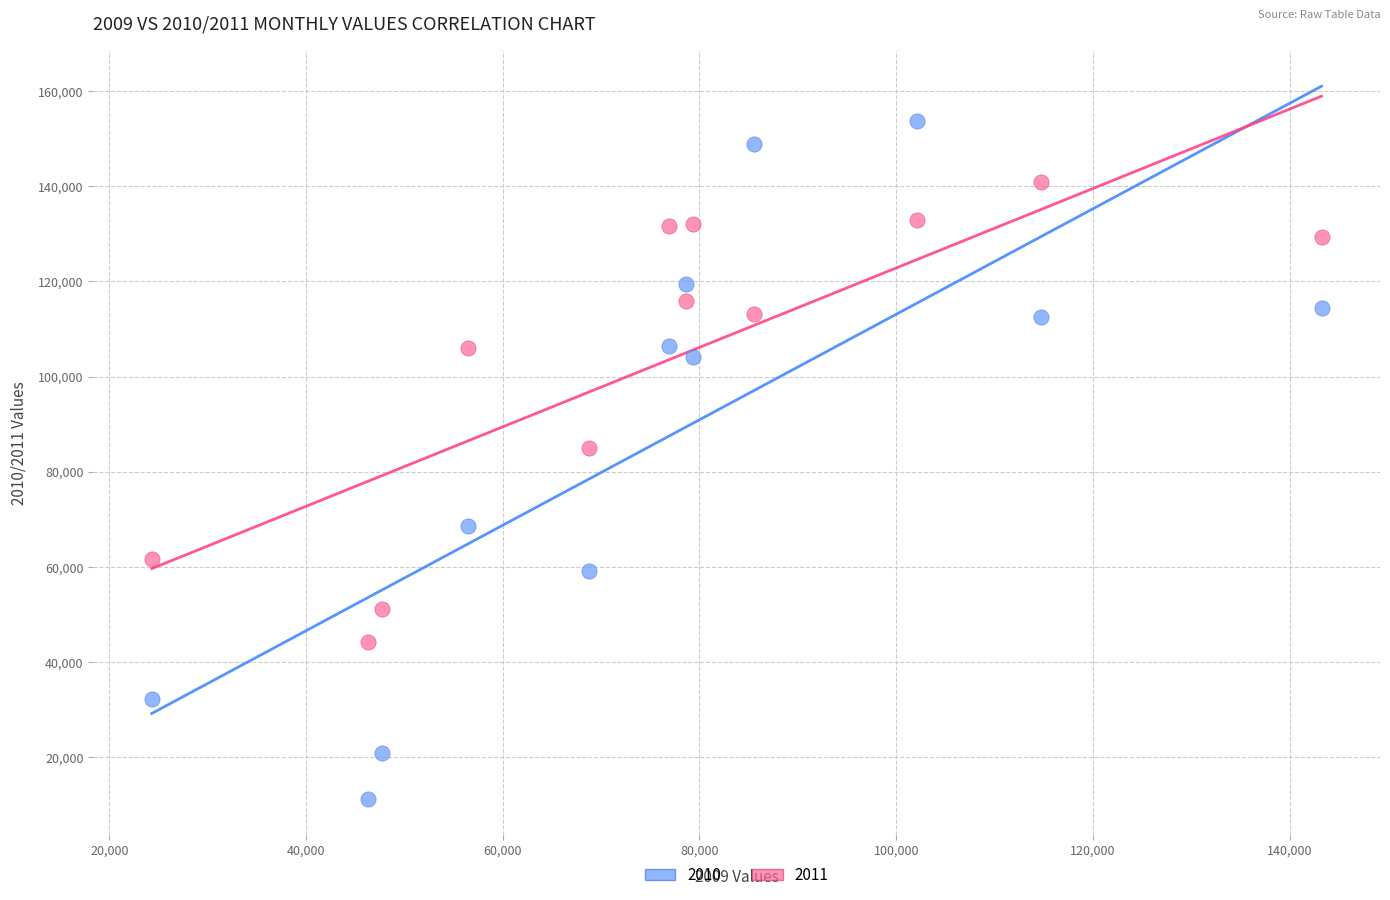

Across all data points, what is the range of Y values (max minus min)?

142570